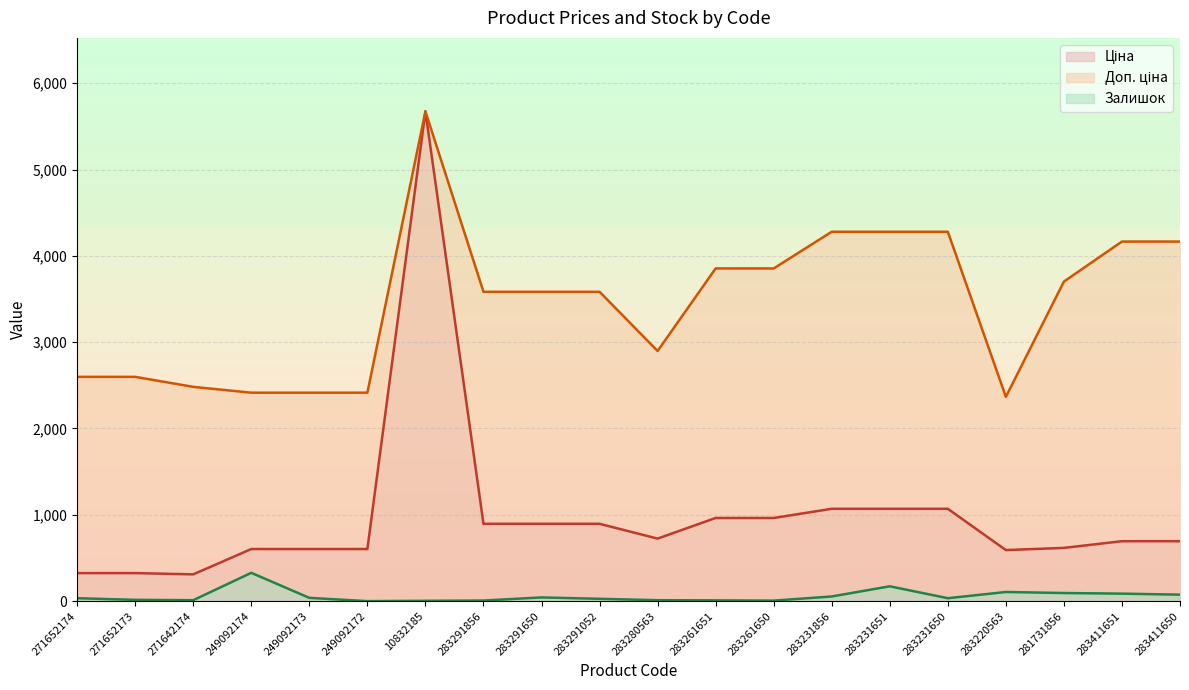

Reading left to right, extract all data points from this chart.

Ціна: 271652174=324.8	271652173=324.8	271642174=310.3	249092174=603.7	249092173=603.7	249092172=603.7	10832185=5673.8	283291856=895.9	283291650=895.9	283291052=895.9	283280563=724.5	283261651=963.5	283261650=963.5	283231856=1069.8	283231651=1069.8	283231650=1069.8	283220563=591.6	281731856=617.0	283411651=694.3	283411650=694.3
Доп. ціна: 271652174=2598.3	271652173=2598.3	271642174=2482.4	249092174=2414.8	249092173=2414.8	249092172=2414.8	10832185=5673.8	283291856=3583.6	283291650=3583.6	283291052=3583.6	283280563=2897.8	283261651=3854.0	283261650=3854.0	283231856=4279.1	283231651=4279.1	283231650=4279.1	283220563=2366.5	281731856=3701.9	283411651=4165.6	283411650=4165.6
Залишок: 271652174=34.0	271652173=15.0	271642174=11.0	249092174=328.0	249092173=38.0	249092172=0.0	10832185=4.0	283291856=7.0	283291650=43.0	283291052=27.0	283280563=11.0	283261651=9.0	283261650=6.0	283231856=54.0	283231651=172.0	283231650=34.0	283220563=106.0	281731856=94.0	283411651=87.0	283411650=75.0